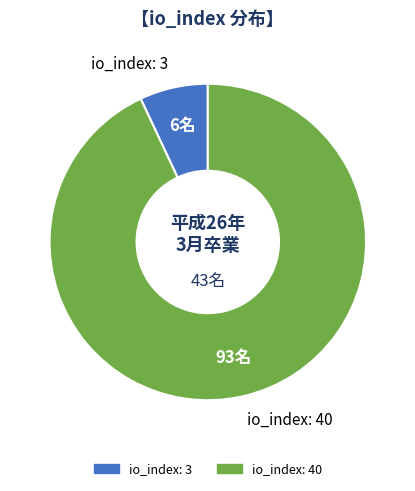

What is the largest slice in the pie chart?

io_index: 40